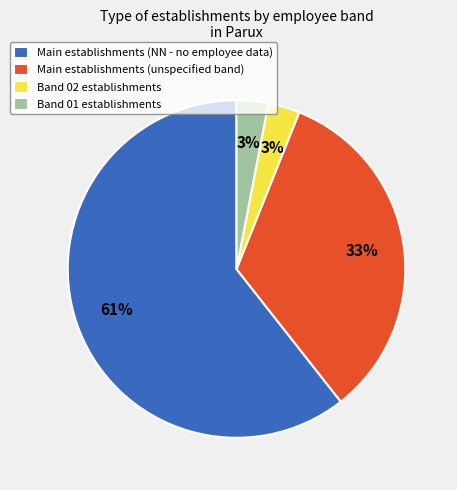

Is the sum of Band 02 establishments and Main establishments (NN - no employee data) greater than half?

Yes